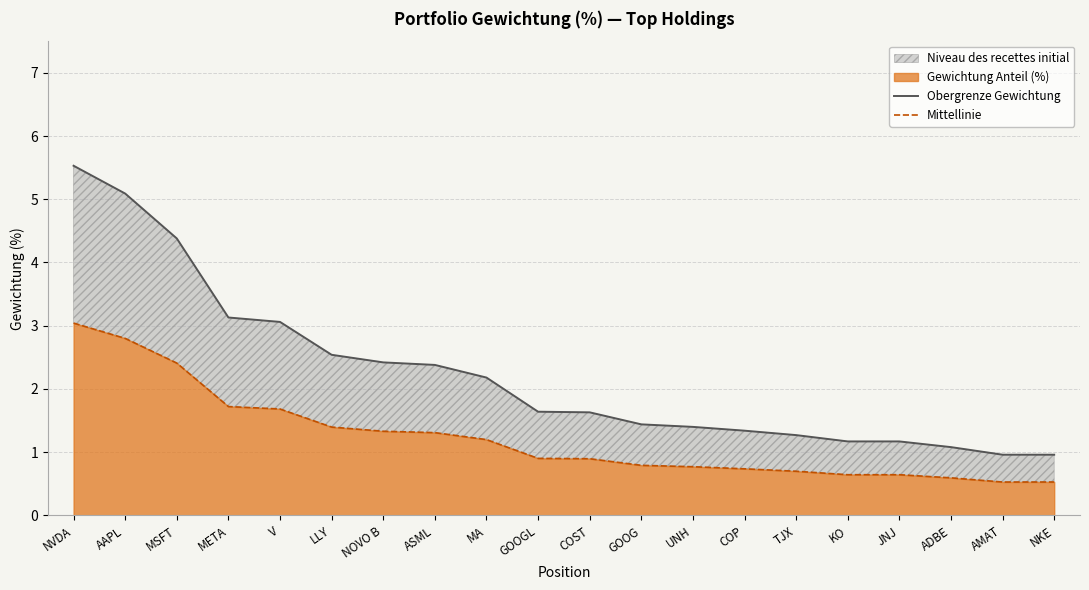

What is the value of the Mittellinie point at the 7th from the left?

1.3